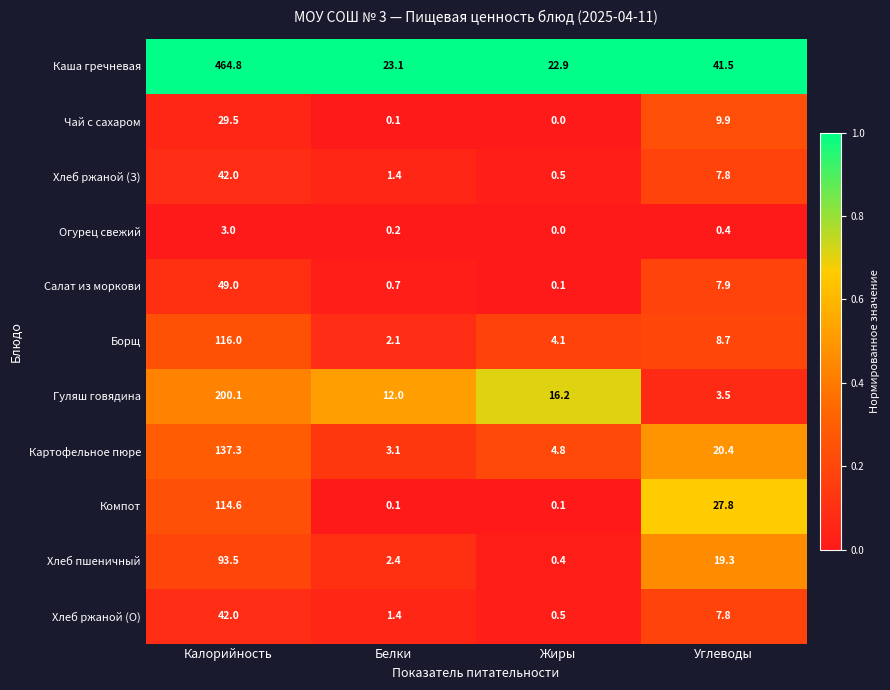

Which series has the widest spread of values?

Каша гречневая